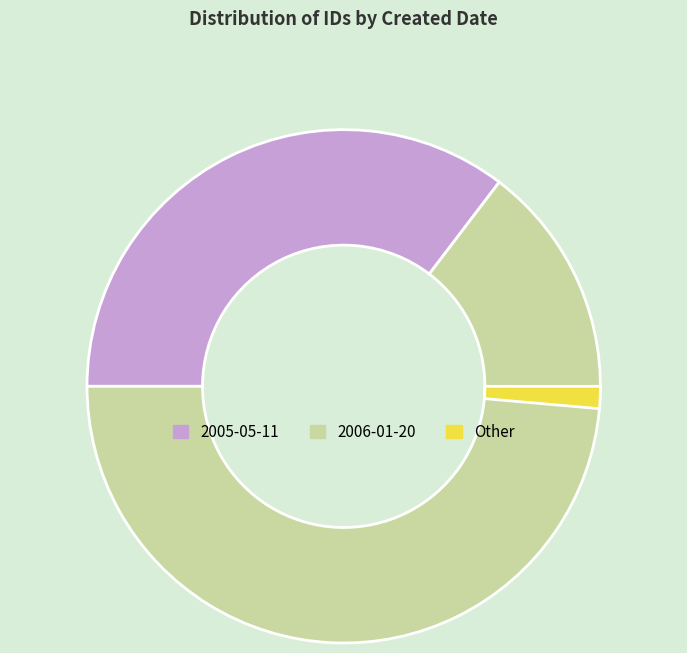

Which category has the biggest portion of the pie?

2006-01-20